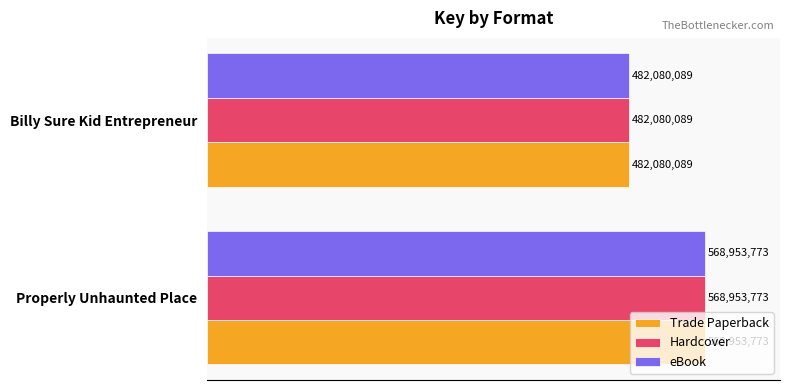

What are all the series names shown in the legend?

Trade Paperback, Hardcover, eBook